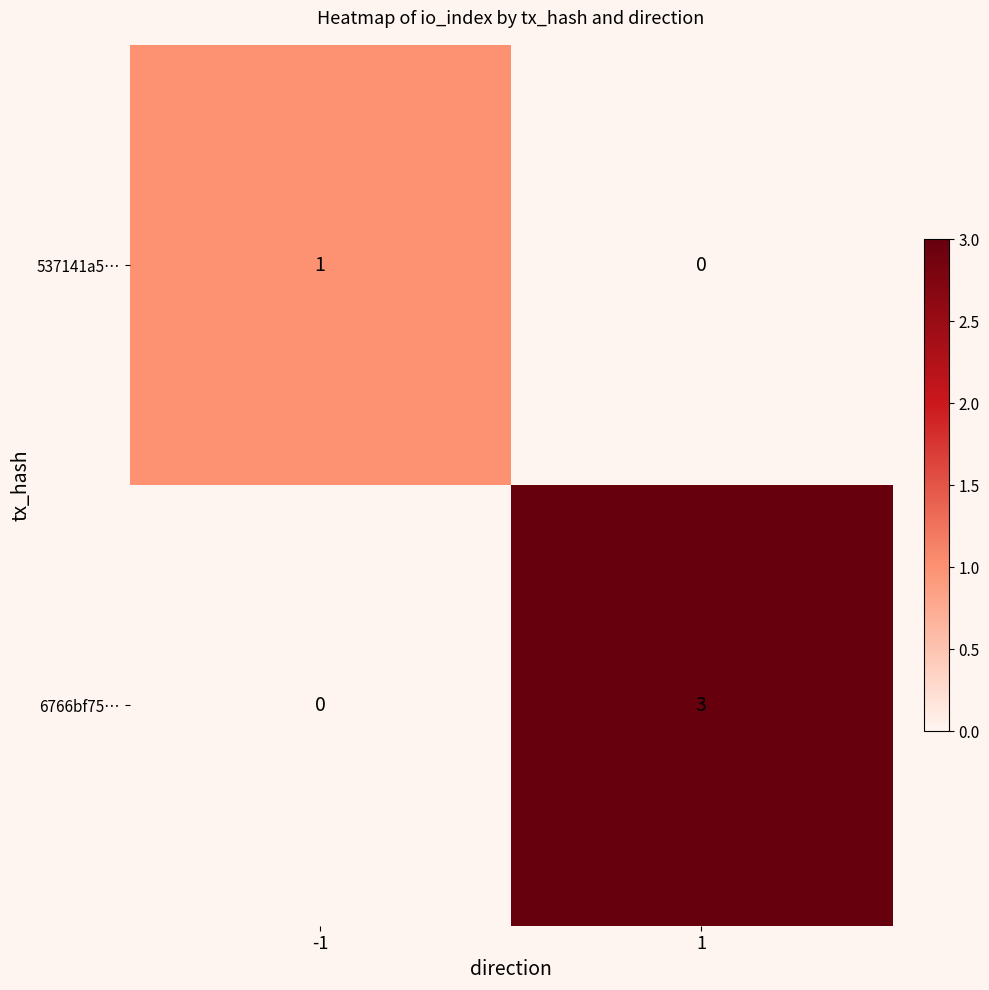

Is it true that 6766bf75… equals 5 at 1?

False